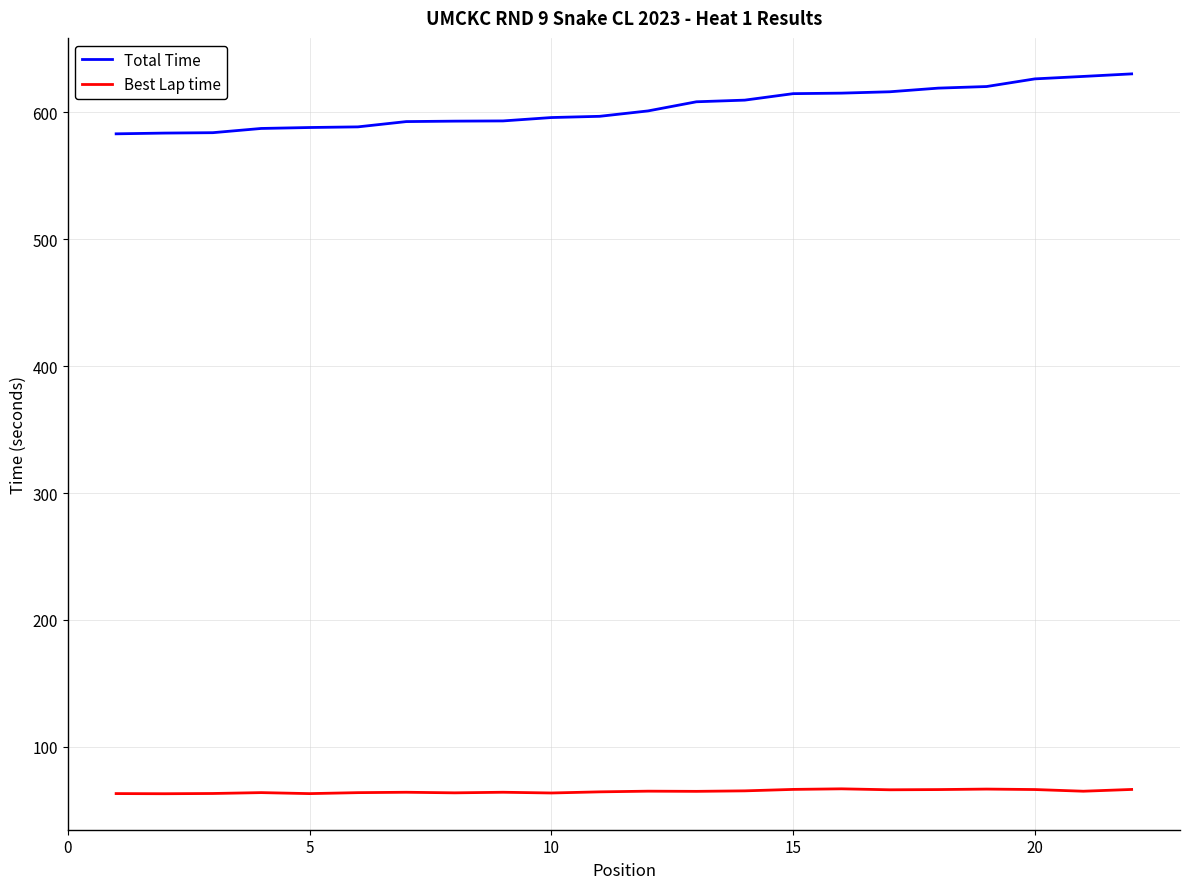

List the series in order of their peak value, highest first.

Total Time, Best Lap time